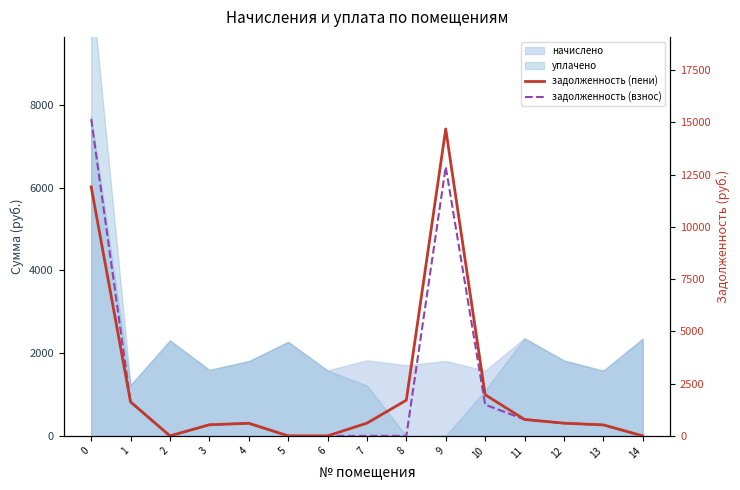

True or false: задолженность (пени) and задолженность (взнос) cross at least once.

False